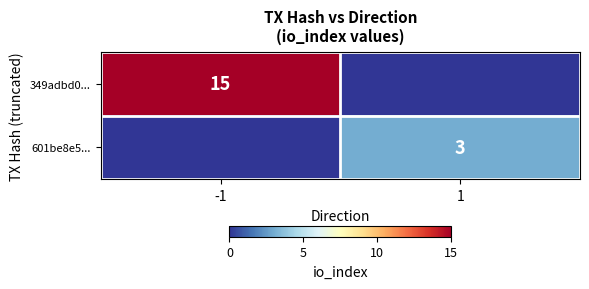

The 601be8e5... series shows 3 at 1. True or false?

True